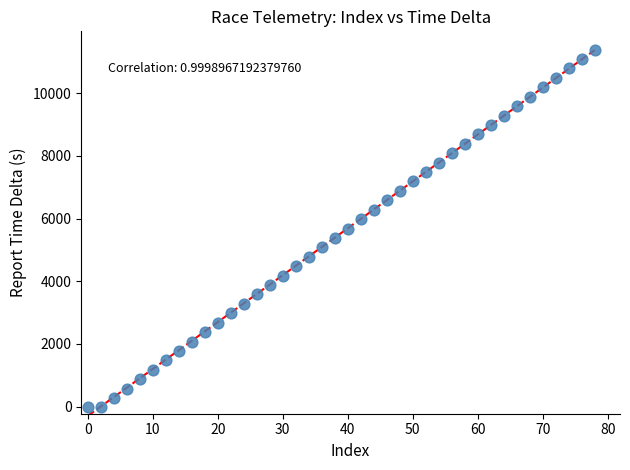

What is the range of X values (max minus min)?

78